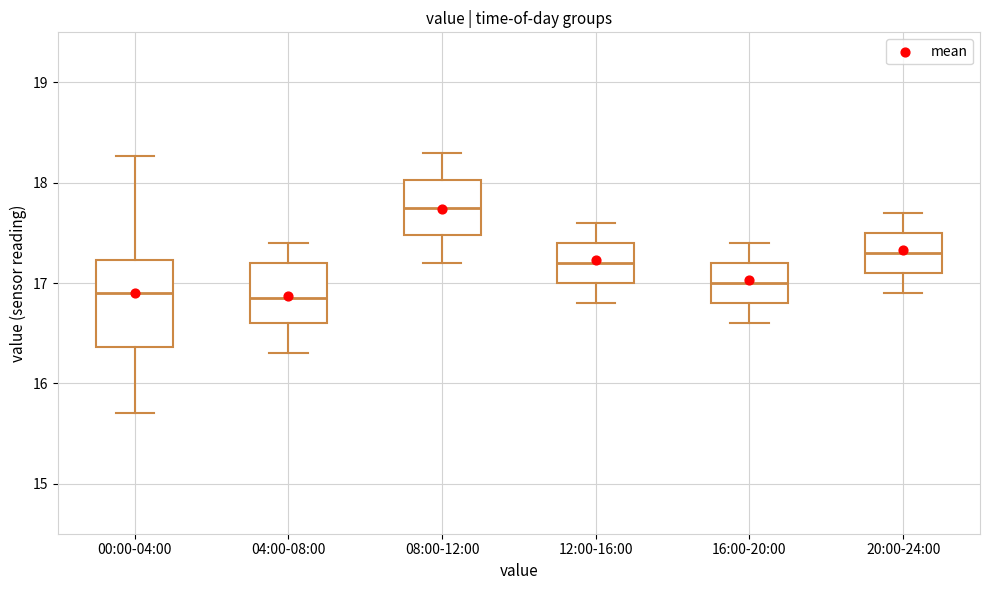

Reading left to right, transcribe this box plot: for each box, give where its median line is, the range the box spans, and where its two whiskers end, as read against the y-axis. The values are not printed on the chart, so give them approximately, as read against the axis.

00:00-04:00: median 16.9, box 16.4 to 17.2, whiskers 15.7 to 18.3
04:00-08:00: median 16.9, box 16.6 to 17.2, whiskers 16.3 to 17.4
08:00-12:00: median 17.8, box 17.5 to 18.0, whiskers 17.2 to 18.3
12:00-16:00: median 17.2, box 17.0 to 17.4, whiskers 16.8 to 17.6
16:00-20:00: median 17.0, box 16.8 to 17.2, whiskers 16.6 to 17.4
20:00-24:00: median 17.3, box 17.1 to 17.5, whiskers 16.9 to 17.7